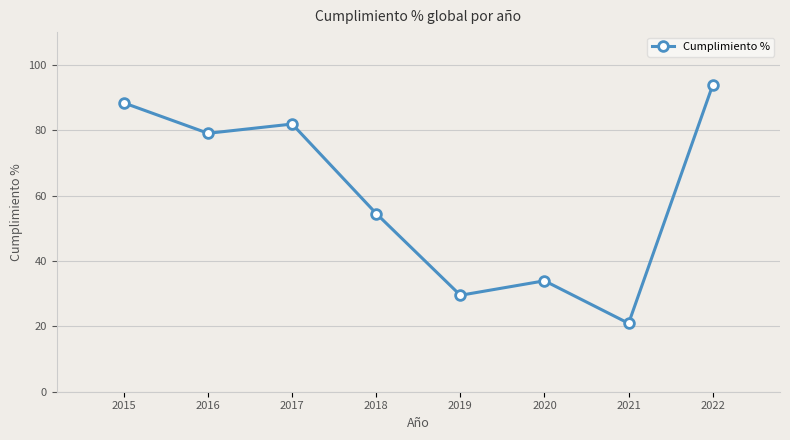

How many lines are shown in the chart?

1